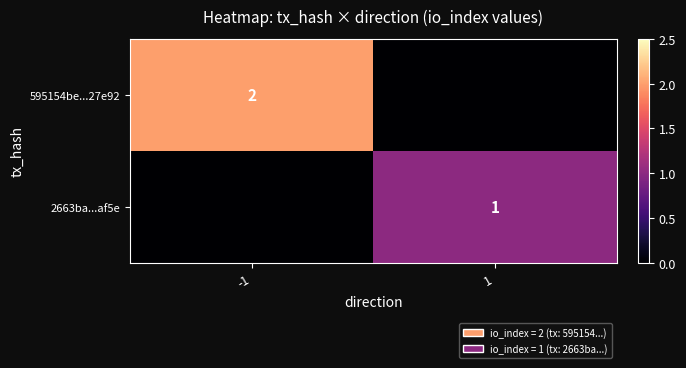

Is it true that 595154be...27e92 equals 1 at -1?

False